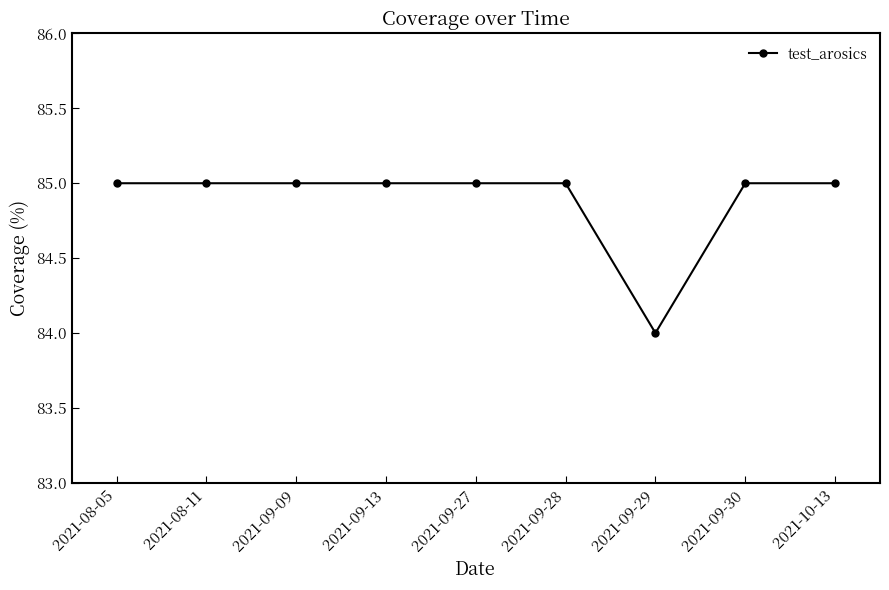

What is the ratio of the value at 2021-08-11 to the value at 2021-09-13?

1.0